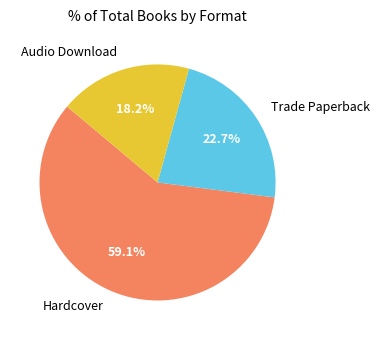

To the nearest percent, what portion does Audio Download represent?

18%